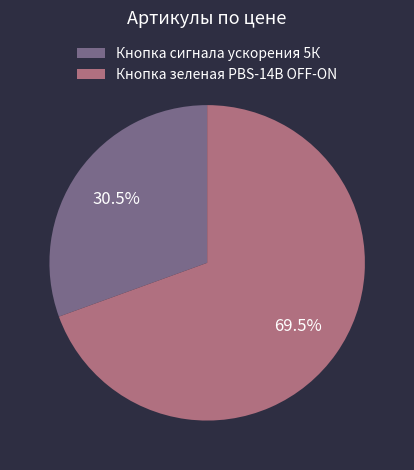

How much of the chart is everything except Кнопка сигнала ускорения 5К?

69.5%